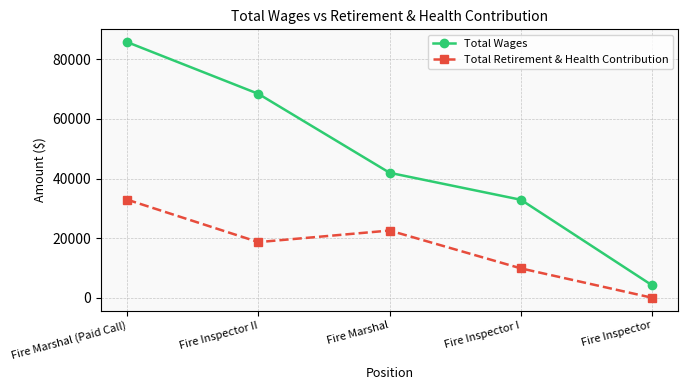

True or false: Total Retirement & Health Contribution has a value of 15726 at Fire Inspector.

False